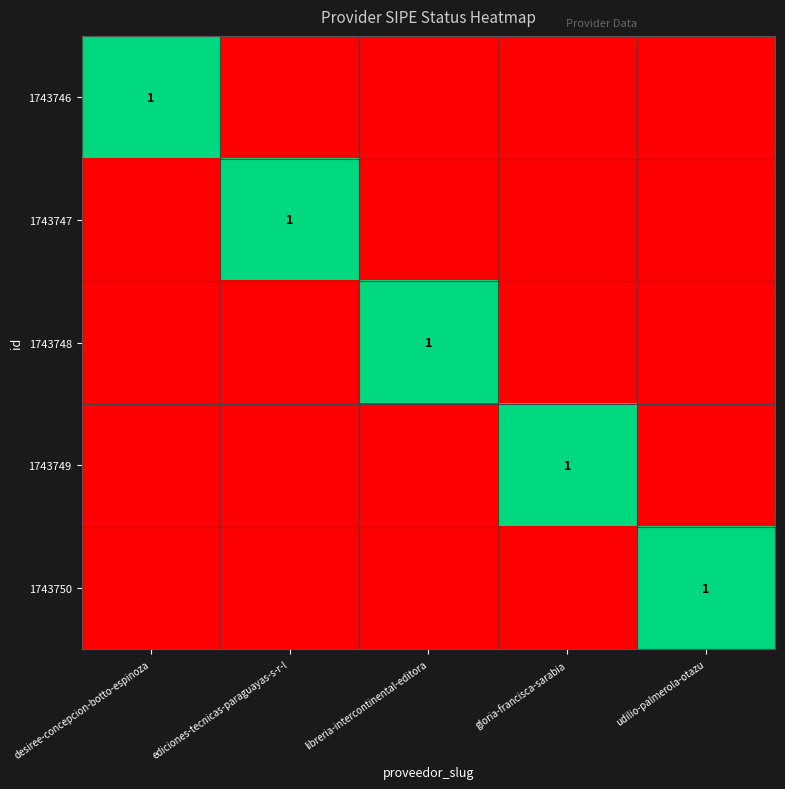

True or false: 1743750 has a value of 1 at udilio-palmerola-otazu.

True